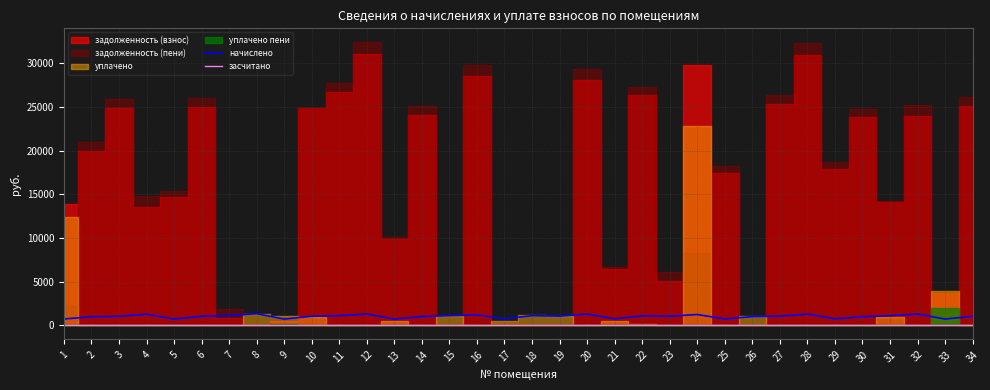

Where is the first local maximum for начислено?

4